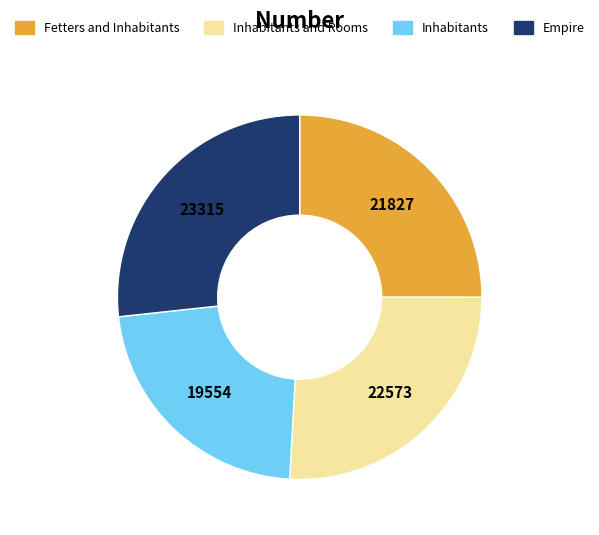

The Inhabitants slice represents 28% of the pie. True or false?

False